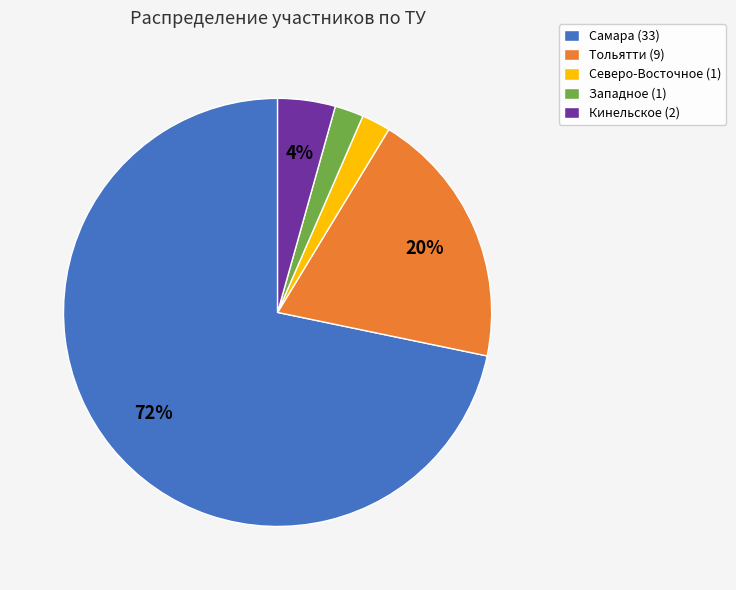

Count the number of slices in the pie.

5